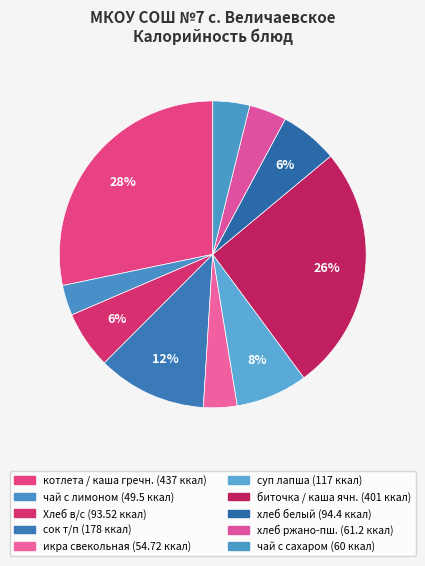

How many slices are in this pie chart?

10